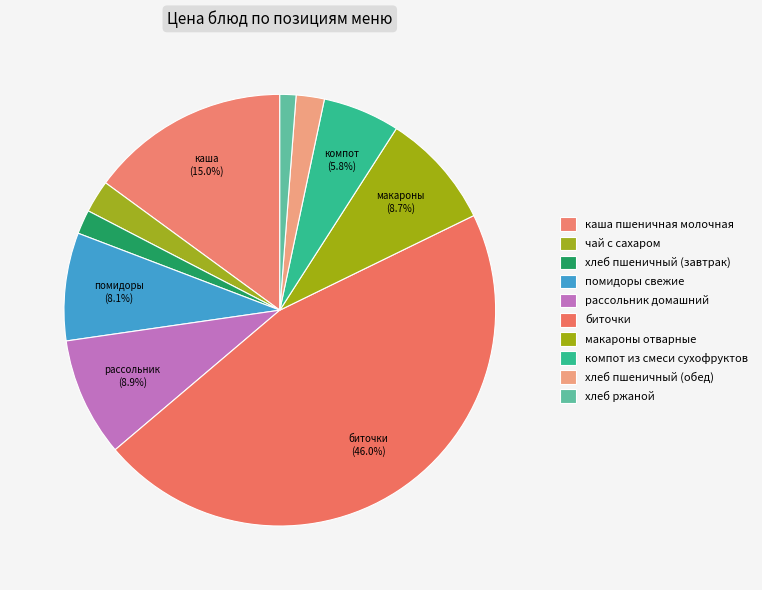

To the nearest percent, what is the average slice percentage?

10%